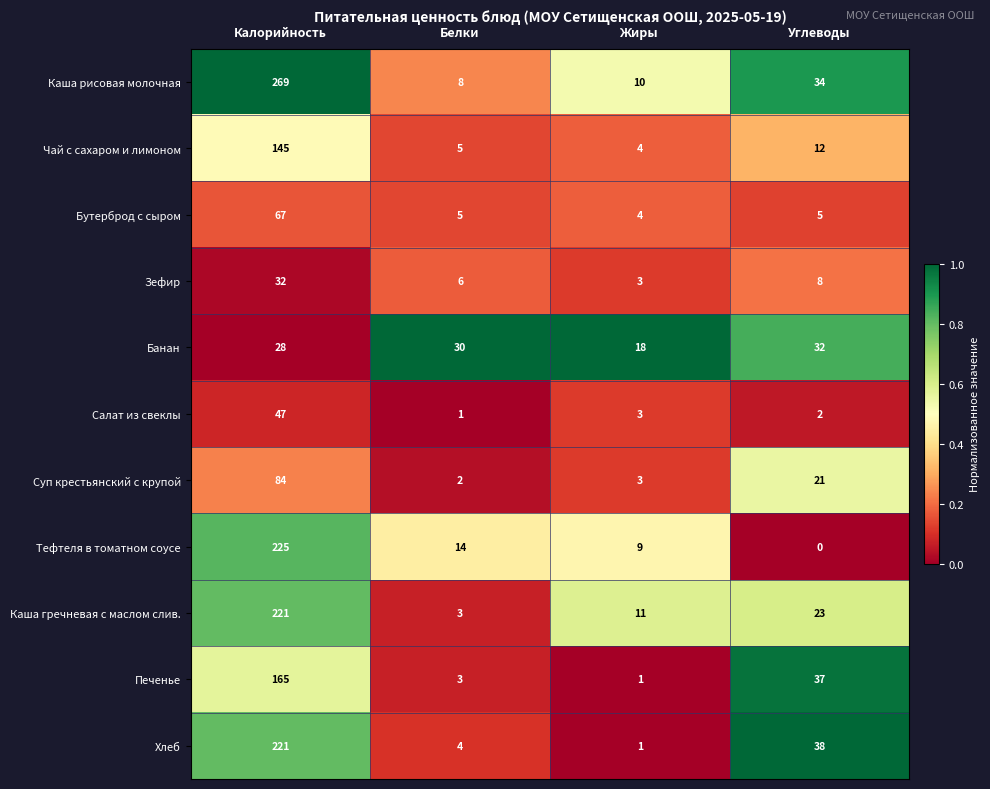

Rank the categories by Каша рисовая молочная value from lowest to highest.

Белки, Жиры, Углеводы, Калорийность